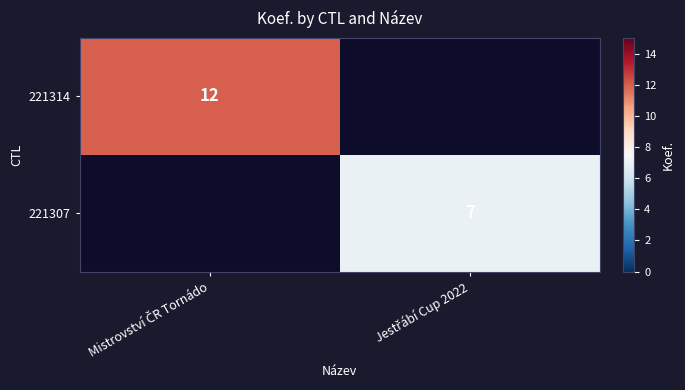

Count the number of categories in the chart.

2